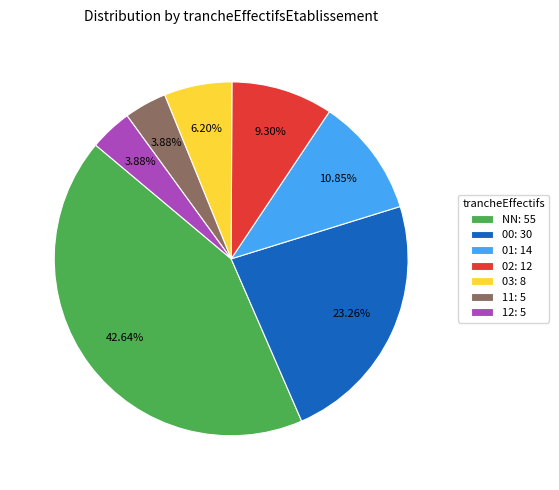

To the nearest percent, what portion does 00 represent?

23%